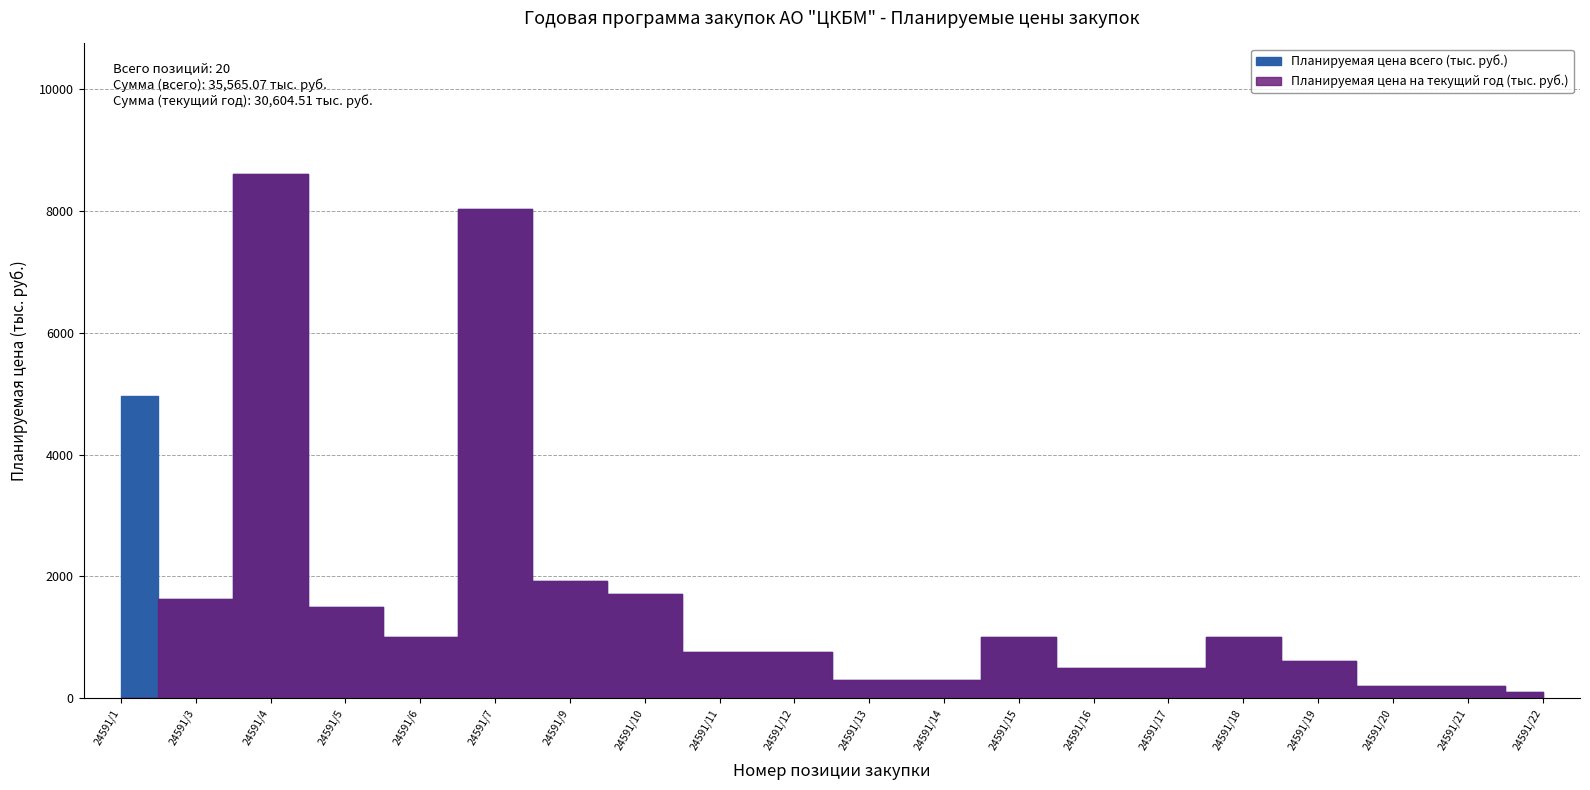

What is the value of the Планируемая цена на текущий год (тыс. руб.) point at the 8th from the left?

1704.0